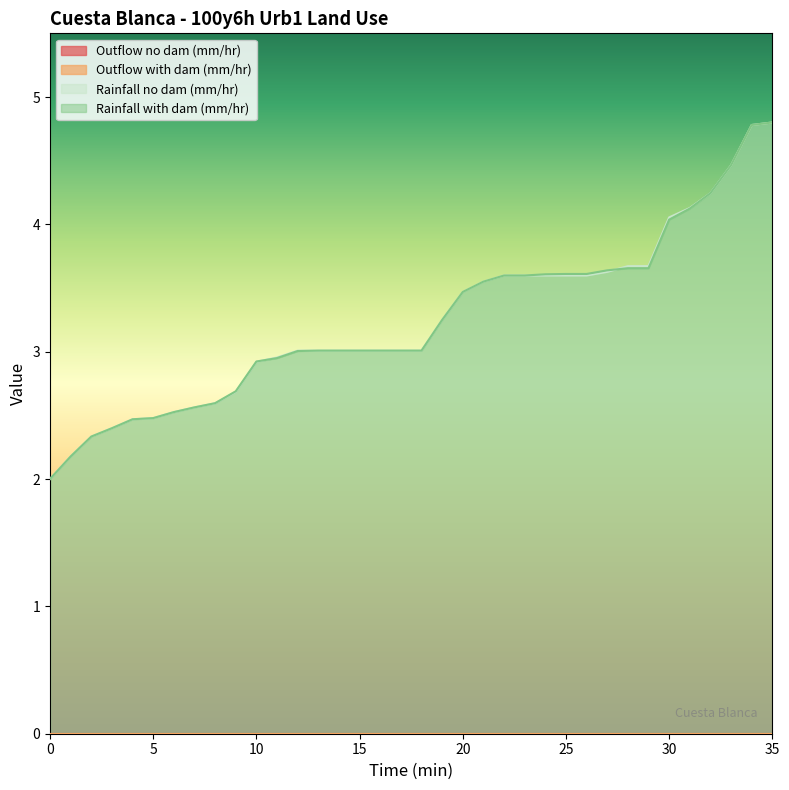

Is it true that Rainfall no dam (mm/hr) equals 2.6 at 8?

True